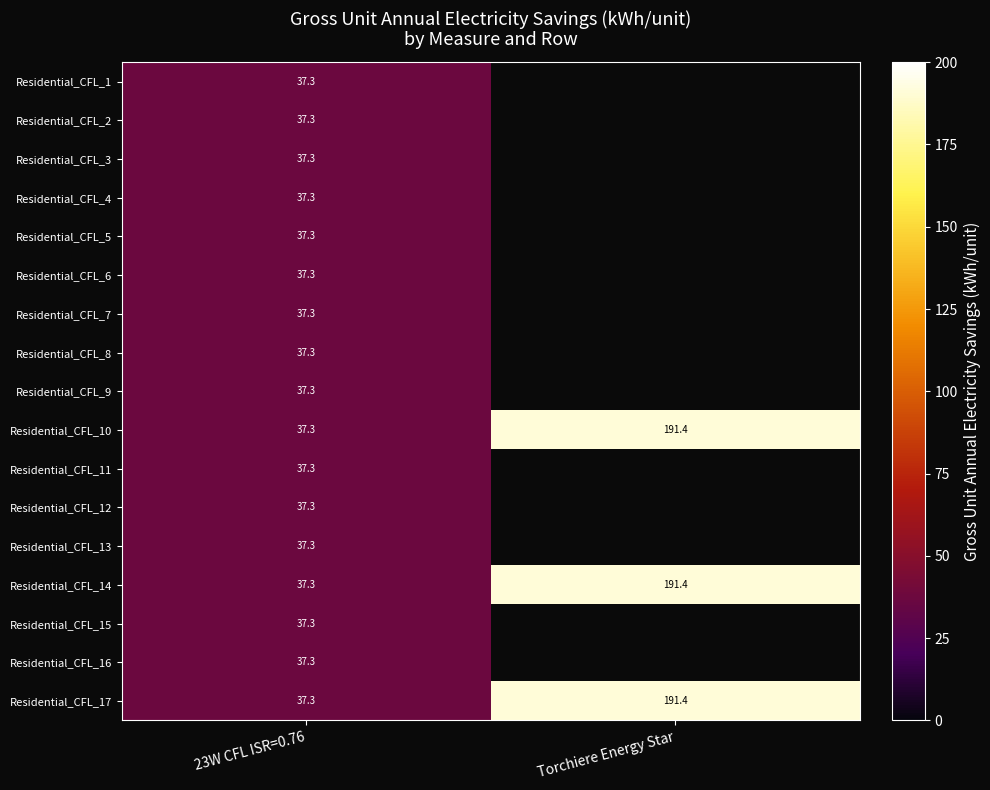

At which category does the chart reach its minimum across all series?

23W CFL ISR=0.76